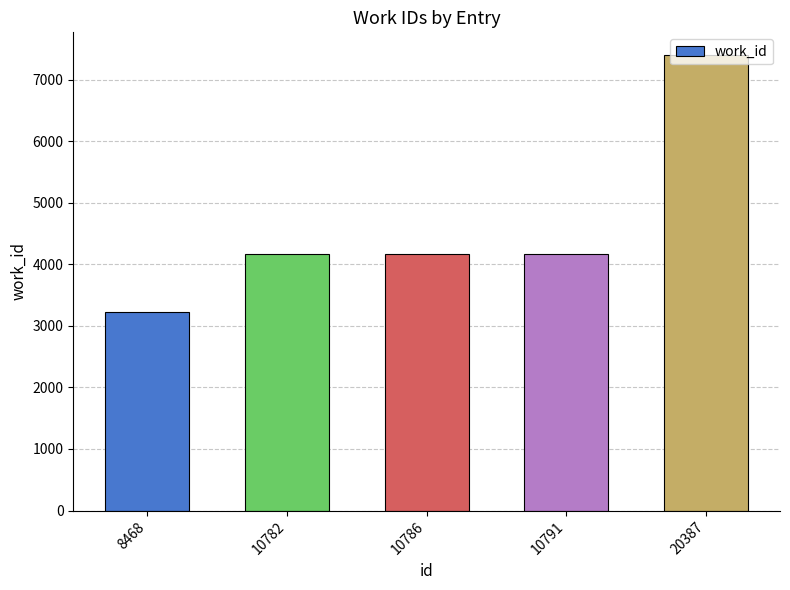

What is the minimum value shown in the chart?

3224